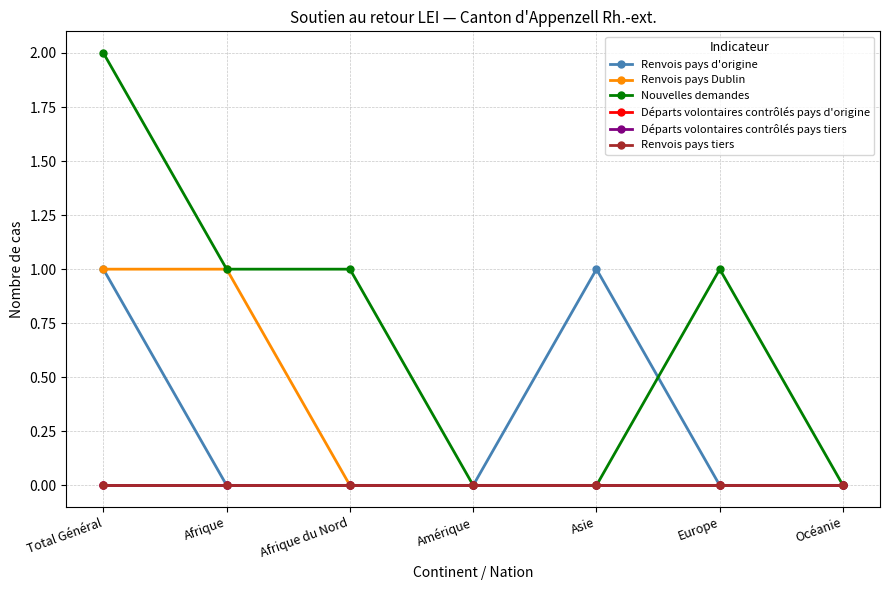

True or false: Départs volontaires contrôlés pays d'origine and Renvois pays tiers intersect in this chart.

False